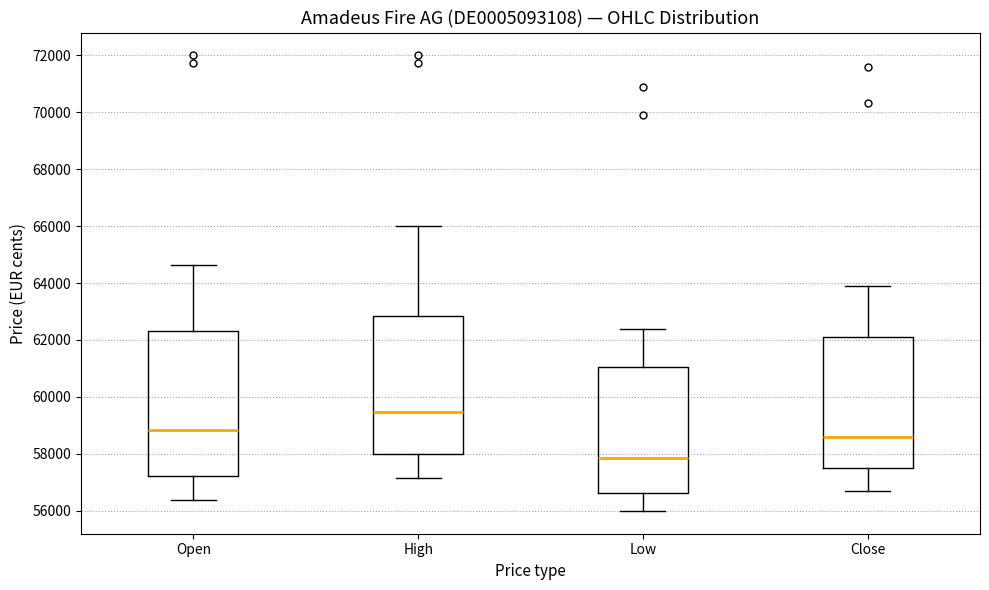

Where does the median line of the box for Low sit on the y-axis? The values are not printed on the chart, so give them approximately, as read against the axis.

57800